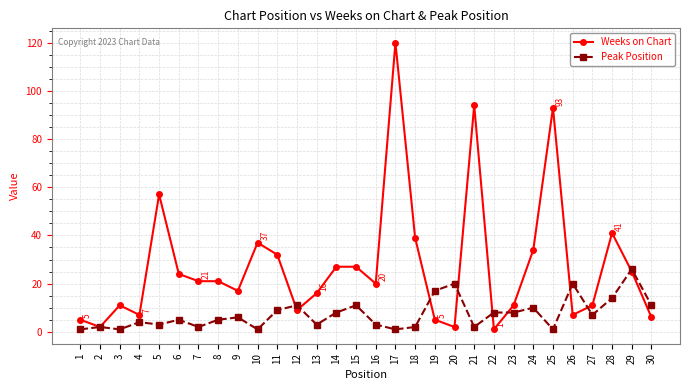

Which label corresponds to the largest value in the chart?

17